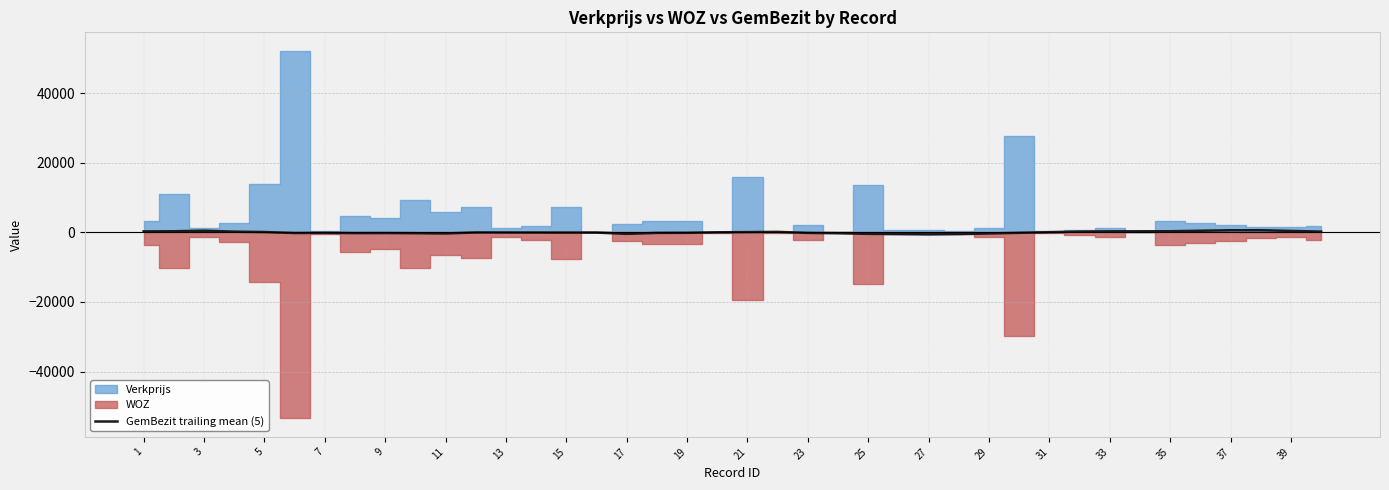

How many data points are above -38?

19